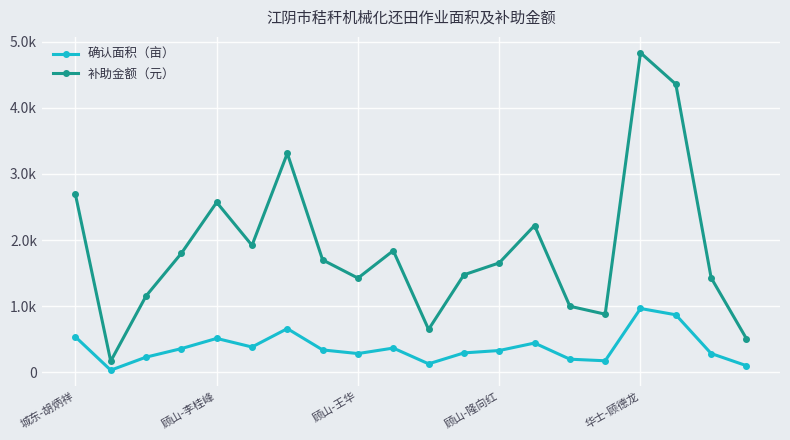

Reading left to right, what are all the values shown in this chart?

确认面积（亩）: 538	34	231	360	514	384	662	340	285	368	130	295	331	444	200	176	966	871	286	102
补助金额（元）: 2690	170	1155	1800	2570	1920	3310	1700	1425	1840	650	1475	1655	2220	1000	880	4830	4355	1430	510